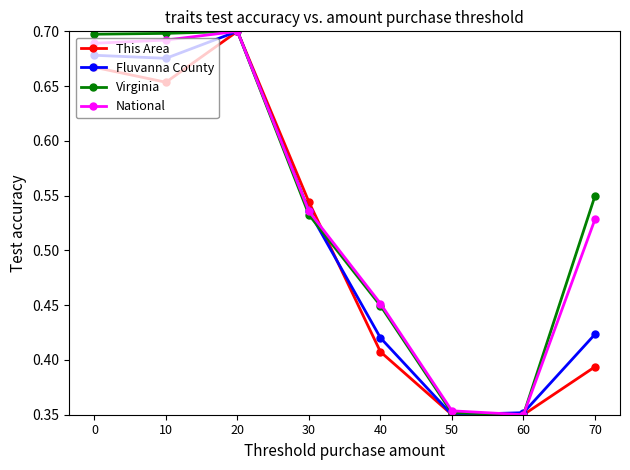

Which series changed the most between 10 and 30?

Virginia